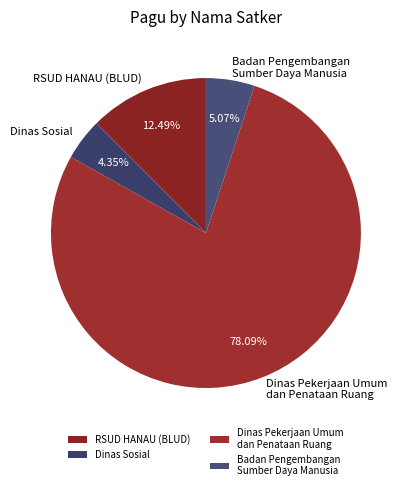

Rank the categories by value from highest to lowest.

Dinas Pekerjaan Umum dan Penataan Ruang, RSUD HANAU (BLUD), Badan Pengembangan Sumber Daya Manusia, Dinas Sosial